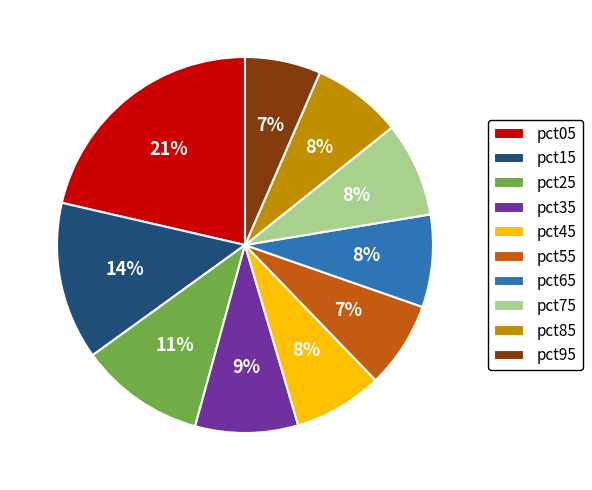

To the nearest percent, what percentage of the pie is pct45?

8%